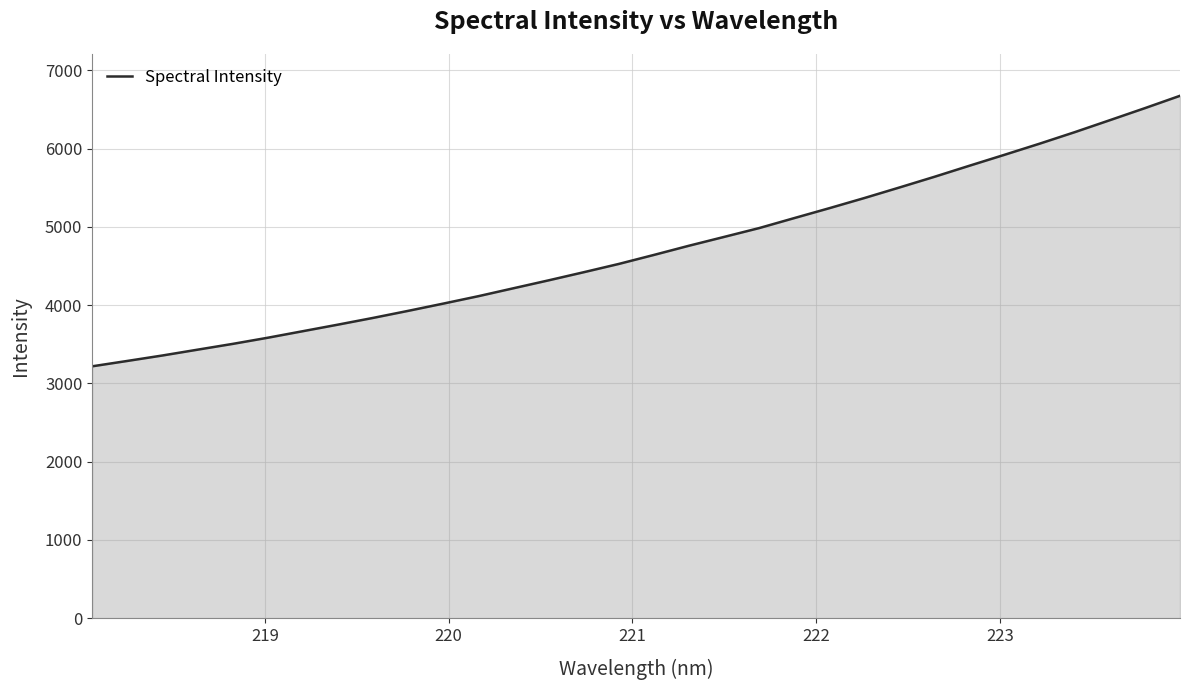

What is the maximum value shown in the chart?

6674.5